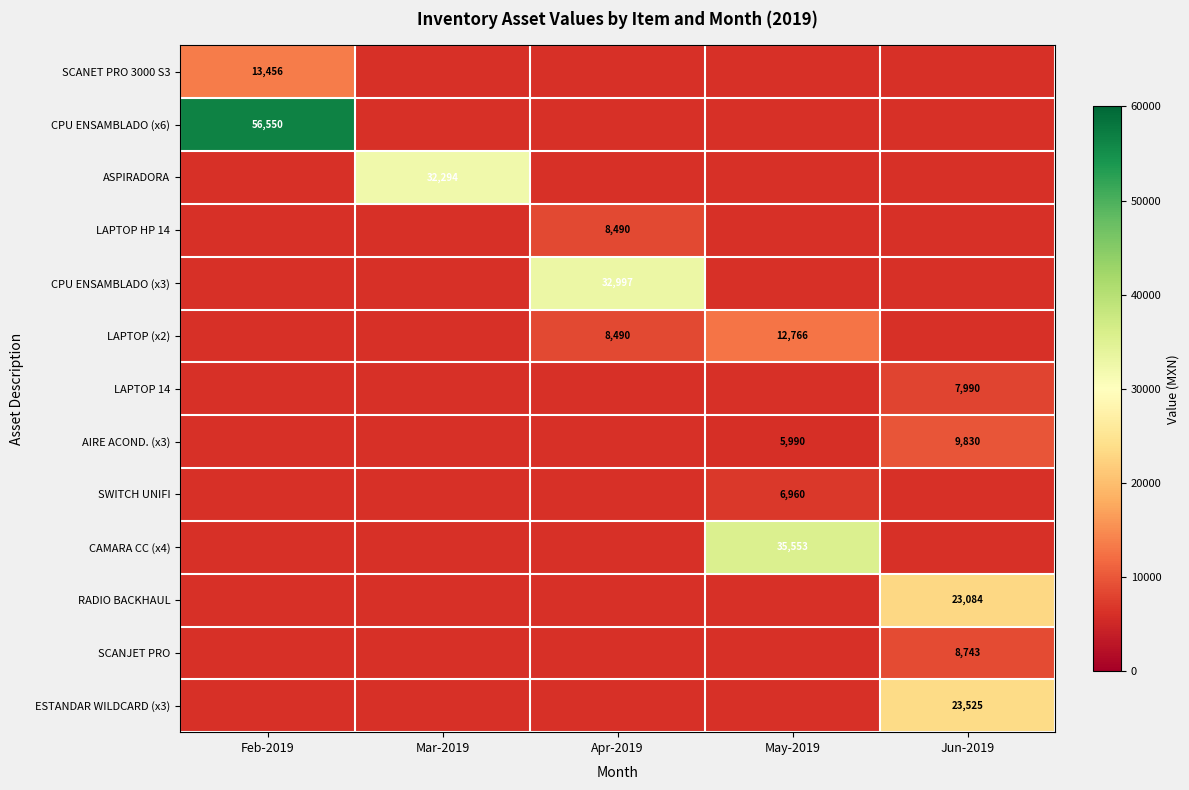

What is the minimum value shown in the chart?

5990.0